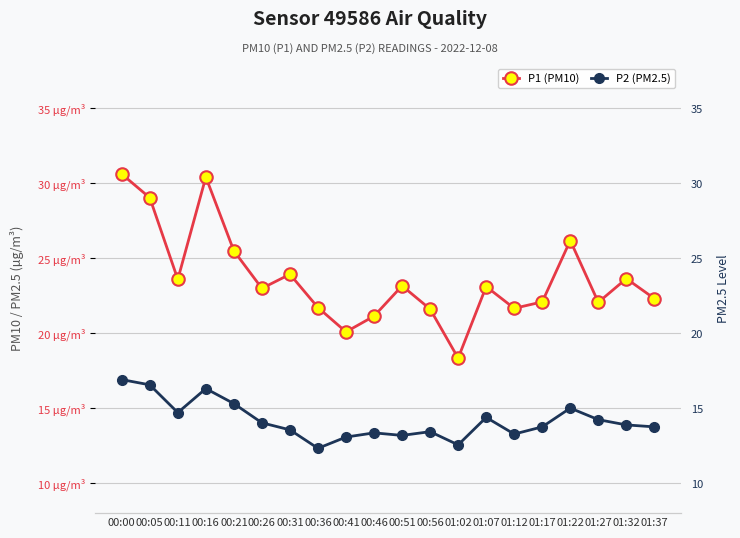

Reading left to right, what are all the values shown in this chart?

P1 (PM10): 00:00=30.6	00:05=29.0	00:11=23.6	00:16=30.4	00:21=25.5	00:26=23.0	00:31=23.9	00:36=21.7	00:41=20.1	00:46=21.1	00:51=23.1	00:56=21.6	01:02=18.3	01:07=23.1	01:12=21.6	01:17=22.1	01:22=26.2	01:27=22.1	01:32=23.6	01:37=22.3
P2 (PM2.5): 00:00=16.9	00:05=16.6	00:11=14.7	00:16=16.3	00:21=15.3	00:26=14.0	00:31=13.6	00:36=12.3	00:41=13.1	00:46=13.3	00:51=13.2	00:56=13.4	01:02=12.6	01:07=14.4	01:12=13.3	01:17=13.8	01:22=15.0	01:27=14.2	01:32=13.9	01:37=13.8